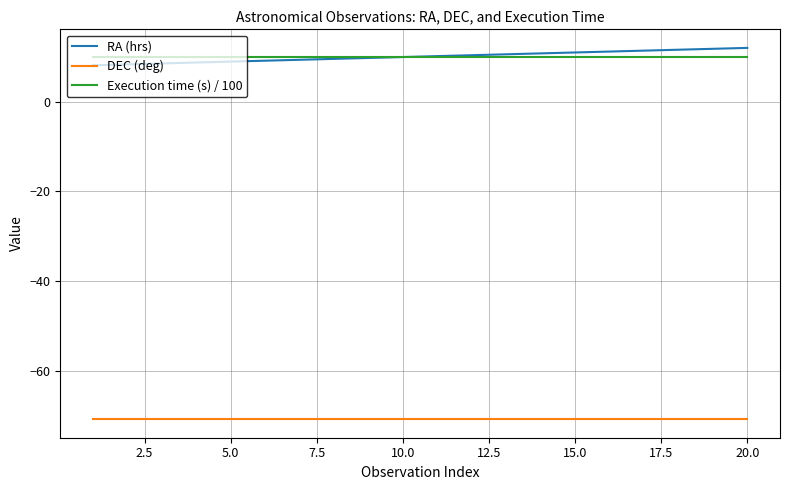

What is the sum of all RA (hrs) values?

201.1